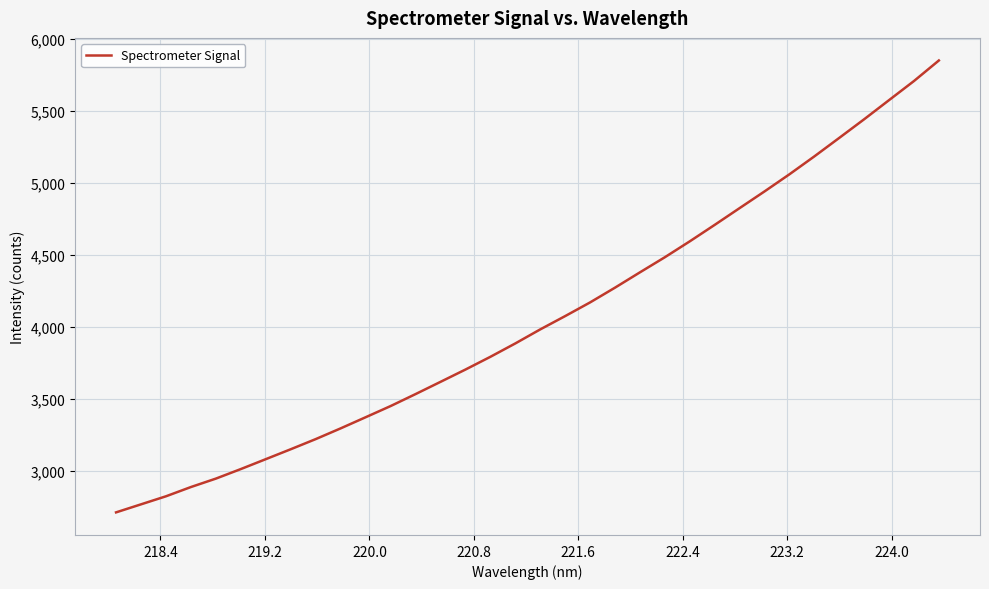

What is the difference between the maximum and minimum values?

3142.3